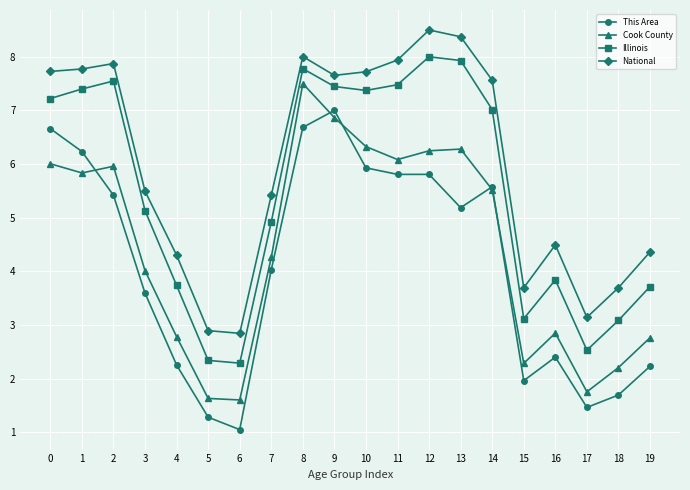

At which category does This Area reach its first local valley?

6